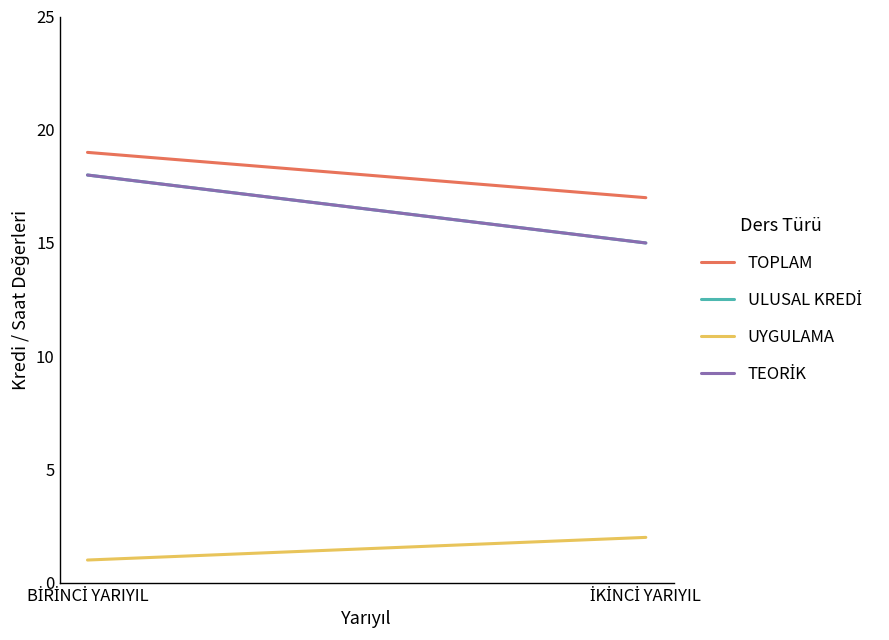

What is the spread (max minus min) of values at İKİNCİ YARIYIL?

15